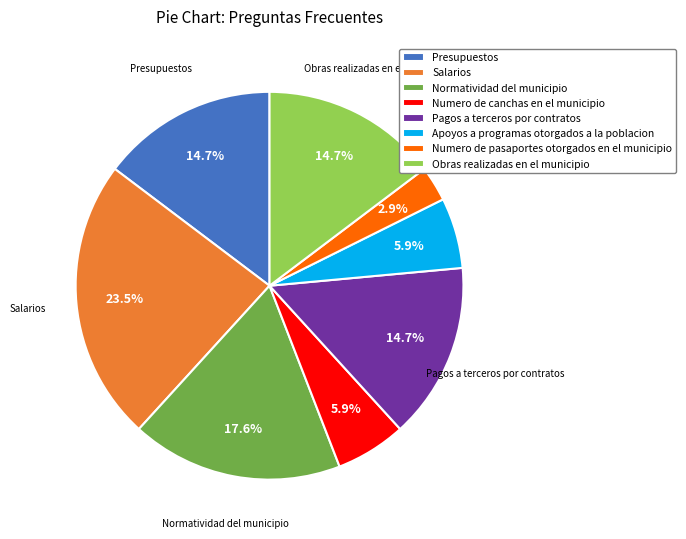

Approximately how many times larger is the value at Apoyos a programas otorgados a la poblacion compared to Obras realizadas en el municipio?

0.4